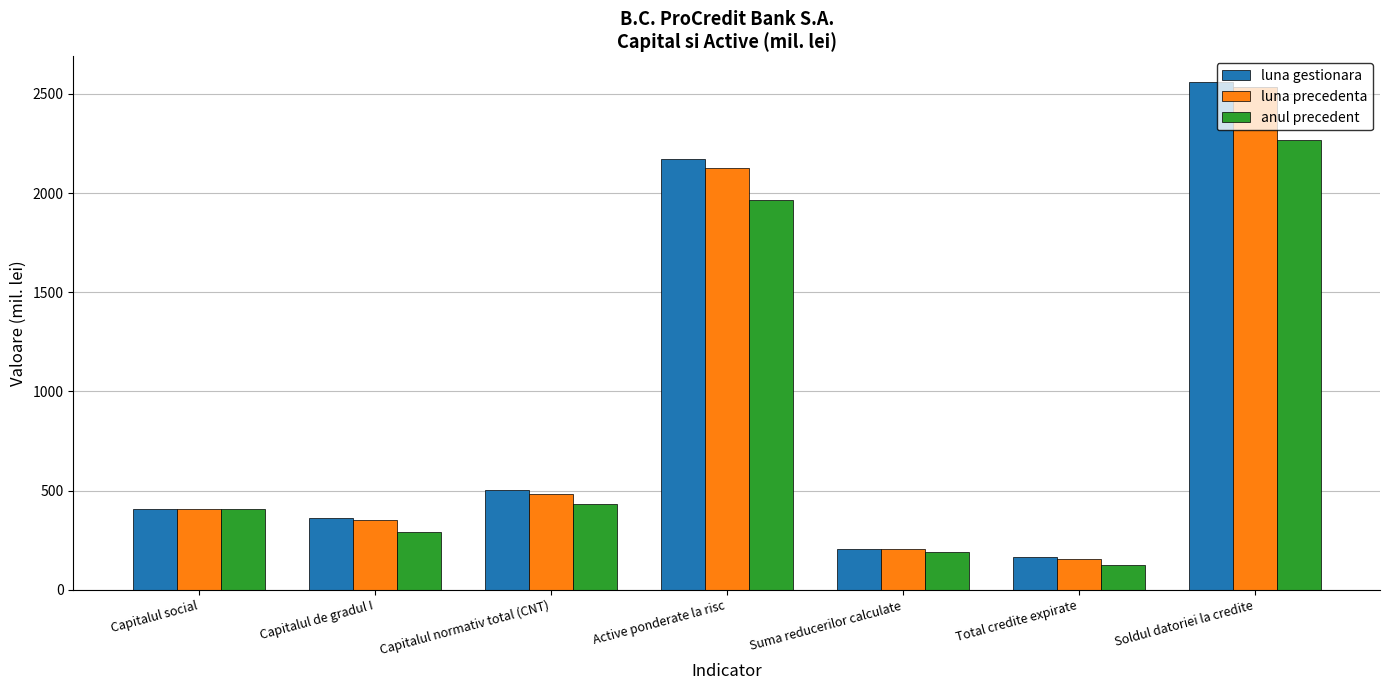

True or false: luna precedenta has a value of 406.6 at Capitalul social.

True